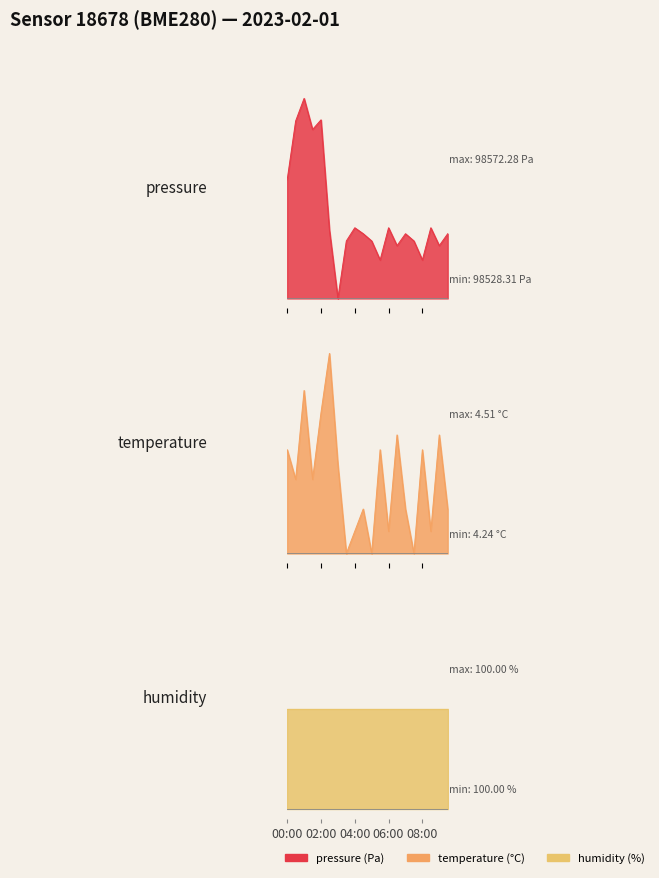

How many interior local valleys does the pressure series have?

6